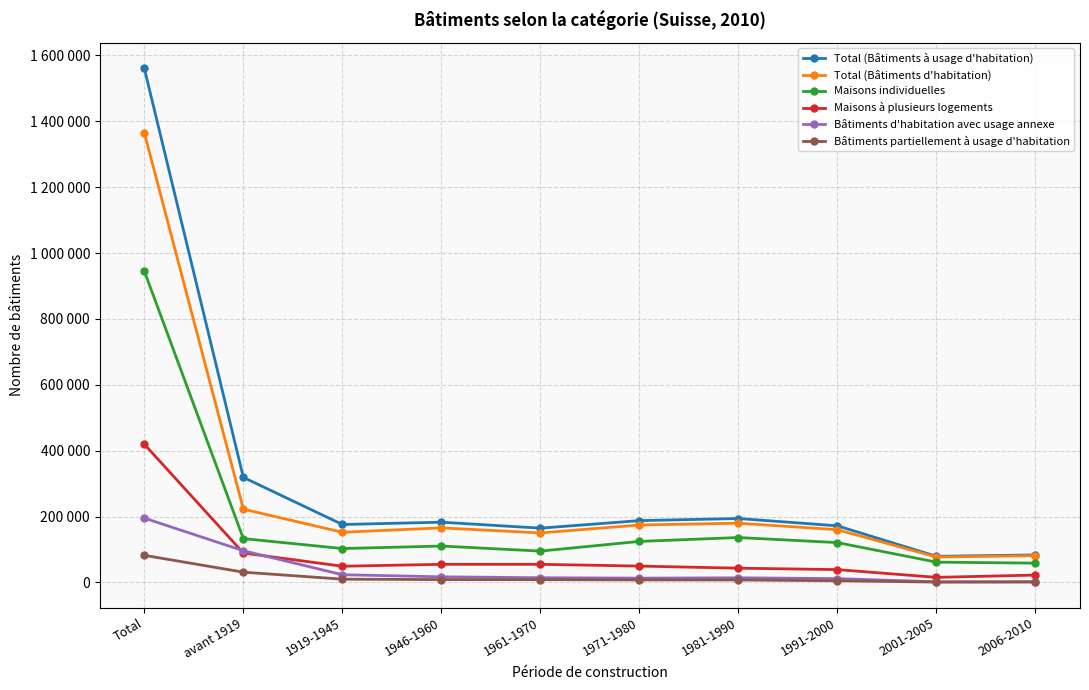

What is the difference between the highest and lowest values at Total?

1477768